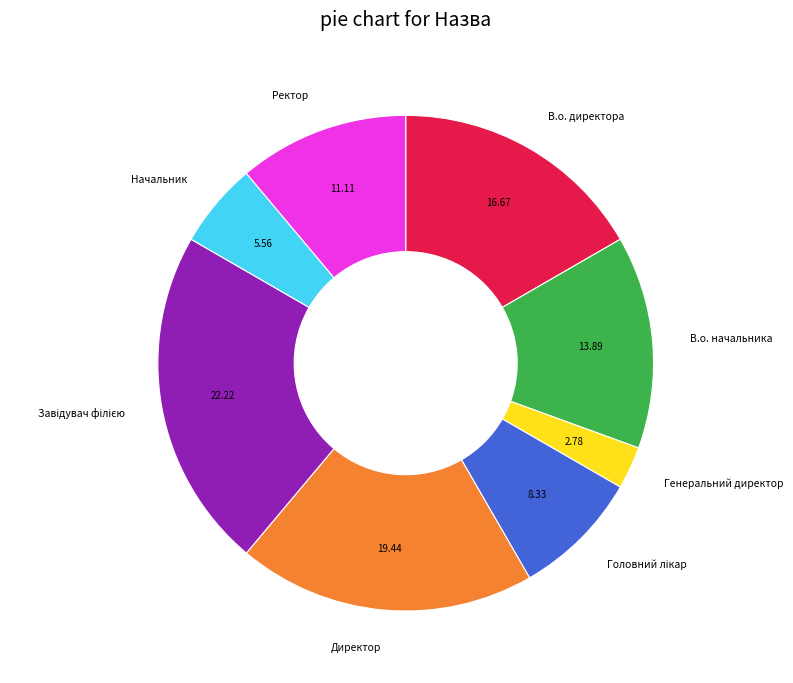

Between Начальник and В.о. начальника, which is larger?

В.о. начальника